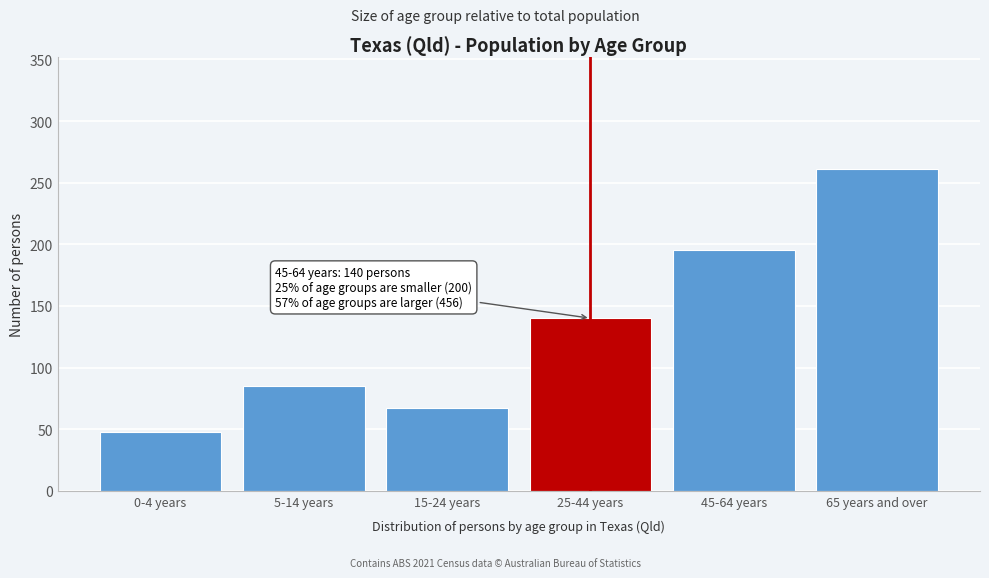

Reading left to right, extract all data points from this chart.

0-4 years=48	5-14 years=85	15-24 years=67	25-44 years=140	45-64 years=195	65 years and over=261